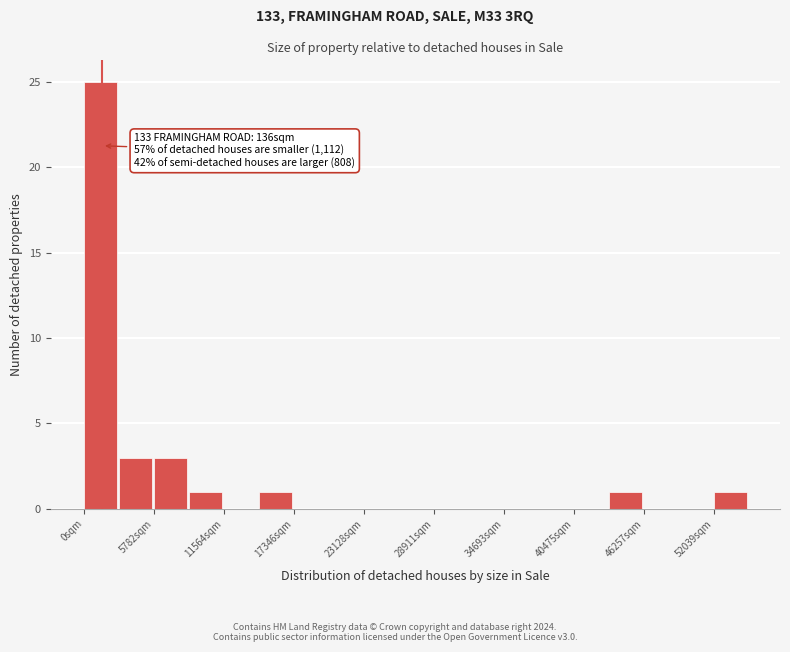

Around what value on the x-axis is the tallest bar? Give the approximate position of its centre, as read against the axis.

1000